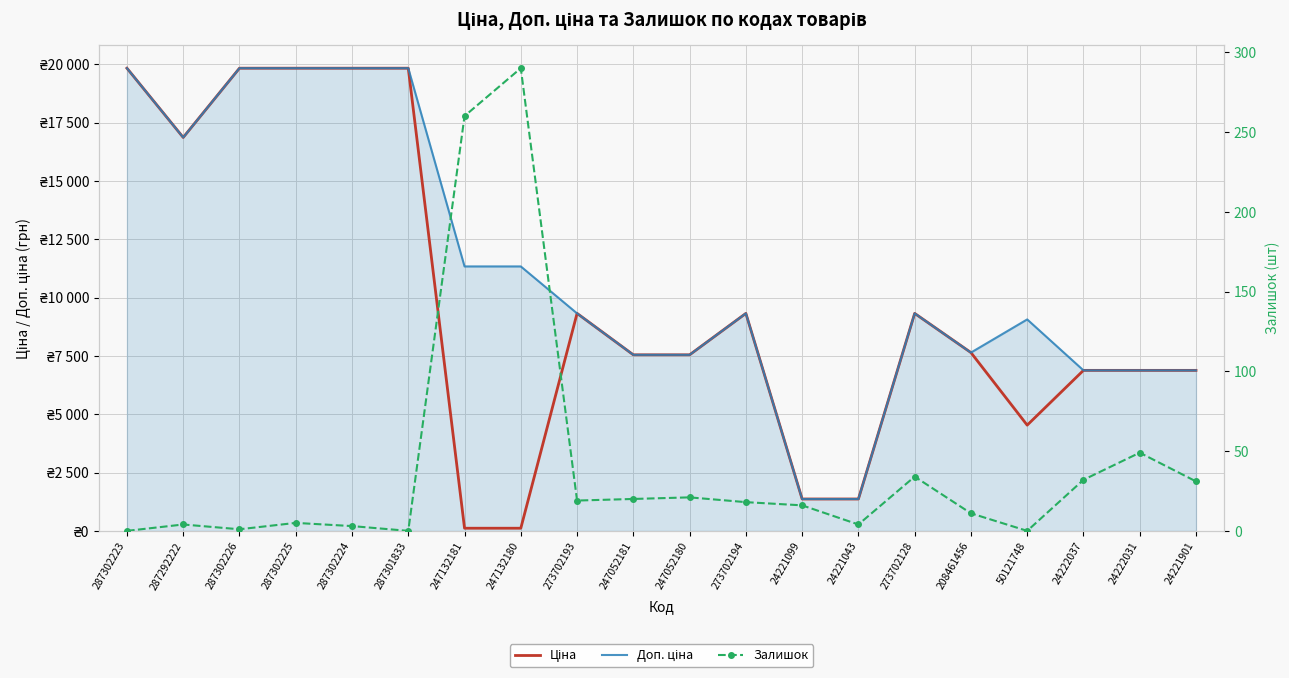

At 24222037, list the series in order from largest to smallest.

Ціна, Доп. ціна, Залишок